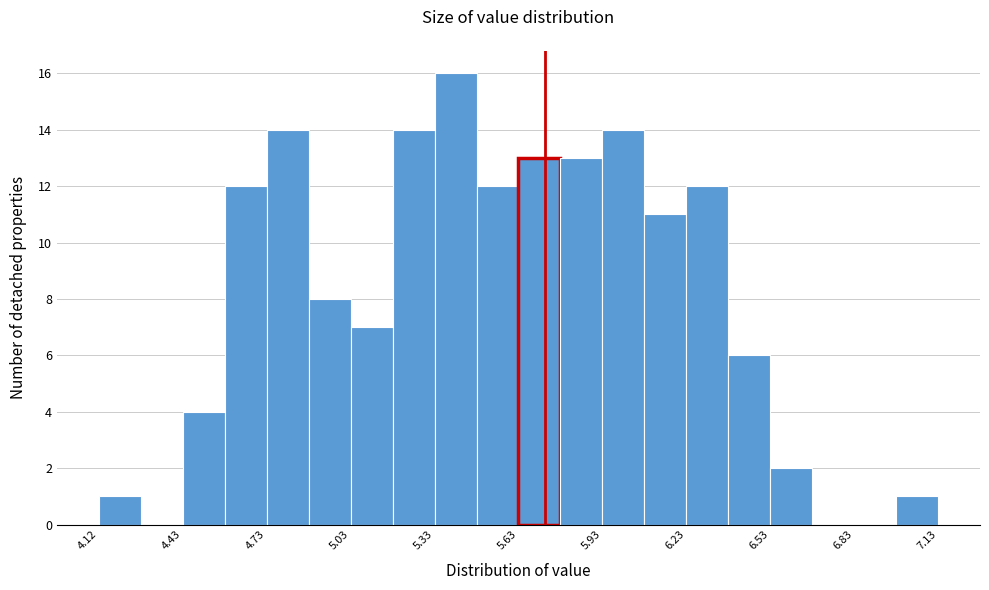

Around what value on the x-axis is the tallest bar? Give the approximate position of its centre, as read against the axis.

5.40